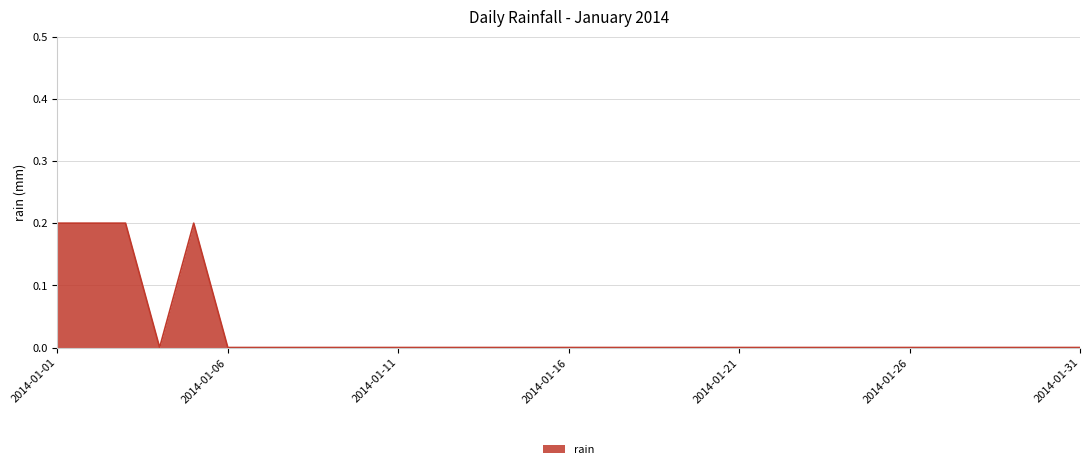

List the labels in order of value, smallest first.

2014-01-04, 2014-01-06, 2014-01-07, 2014-01-08, 2014-01-09, 2014-01-10, 2014-01-11, 2014-01-12, 2014-01-13, 2014-01-14, 2014-01-15, 2014-01-16, 2014-01-17, 2014-01-18, 2014-01-19, 2014-01-20, 2014-01-21, 2014-01-22, 2014-01-23, 2014-01-24, 2014-01-25, 2014-01-26, 2014-01-27, 2014-01-28, 2014-01-29, 2014-01-30, 2014-01-31, 2014-01-01, 2014-01-02, 2014-01-03, 2014-01-05